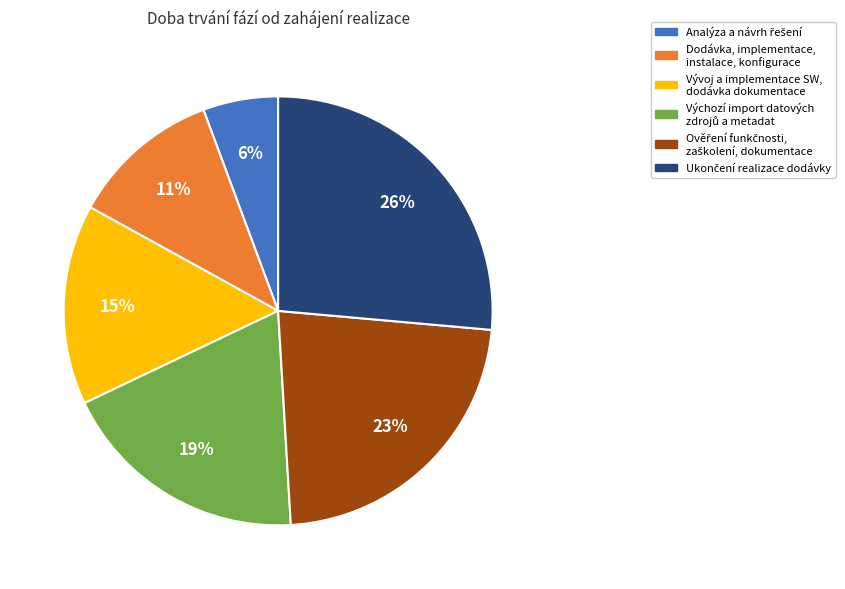

To the nearest percent, what is the average slice percentage?

17%